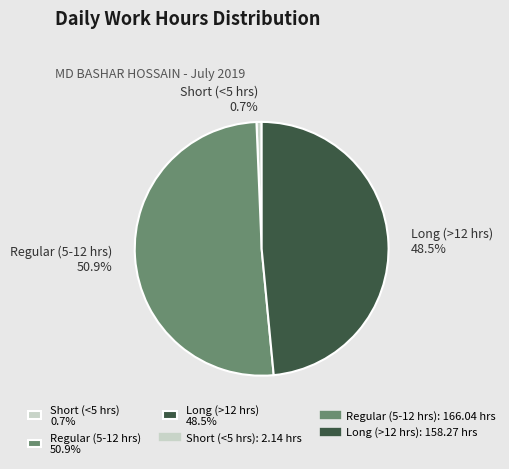

What percentage is NOT represented by Long (>12 hrs) 48.5%?

51.5%